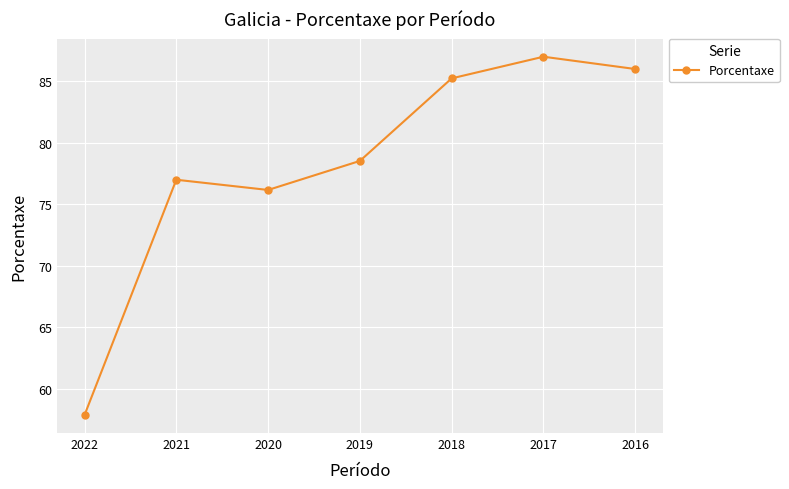

Rank the categories by value from lowest to highest.

2022, 2020, 2021, 2019, 2018, 2016, 2017